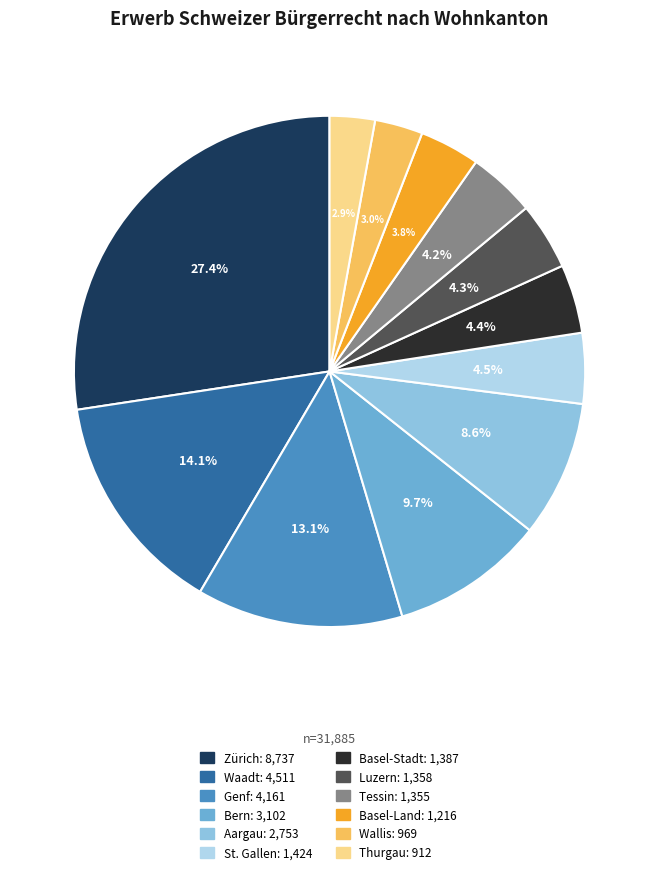

What portion of the pie excludes Bern?

90.3%